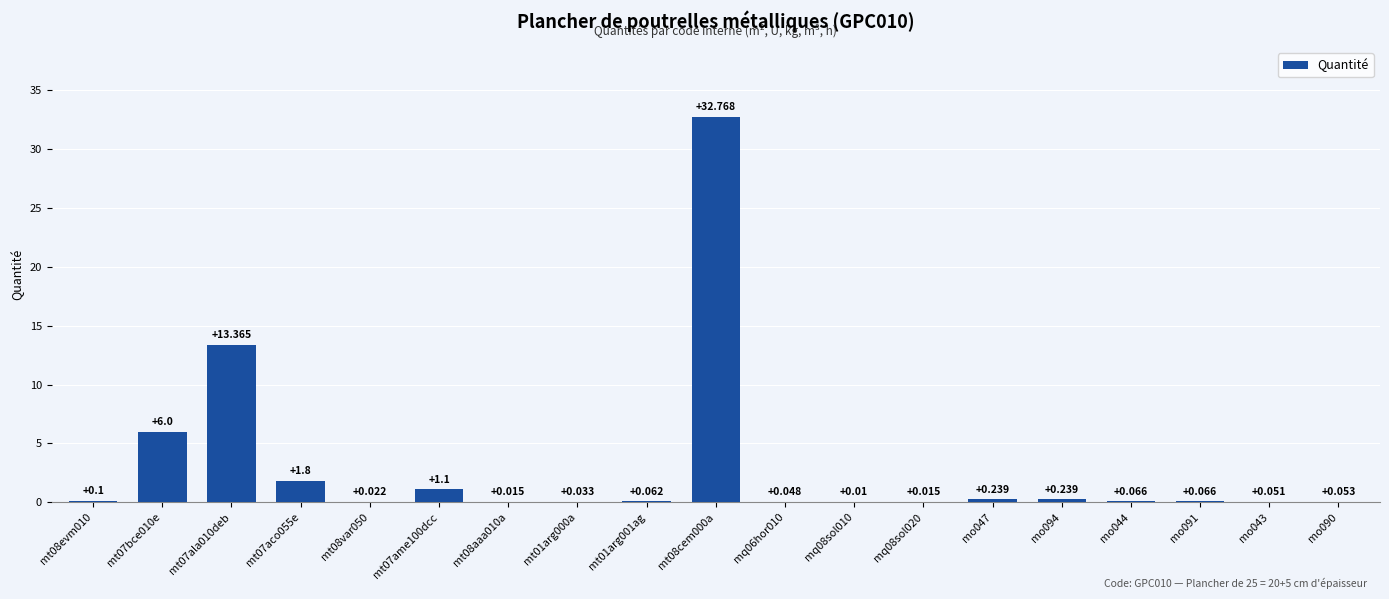

Reading left to right, list all the values displayed in this chart.

mt08evm010=0.1	mt07bce010e=6.0	mt07ala010deb=13.4	mt07aco055e=1.8	mt08var050=0.0	mt07ame100dcc=1.1	mt08aaa010a=0.0	mt01arg000a=0.0	mt01arg001ag=0.1	mt08cem000a=32.8	mq06hor010=0.0	mq08sol010=0.0	mq08sol020=0.0	mo047=0.2	mo094=0.2	mo044=0.1	mo091=0.1	mo043=0.1	mo090=0.1